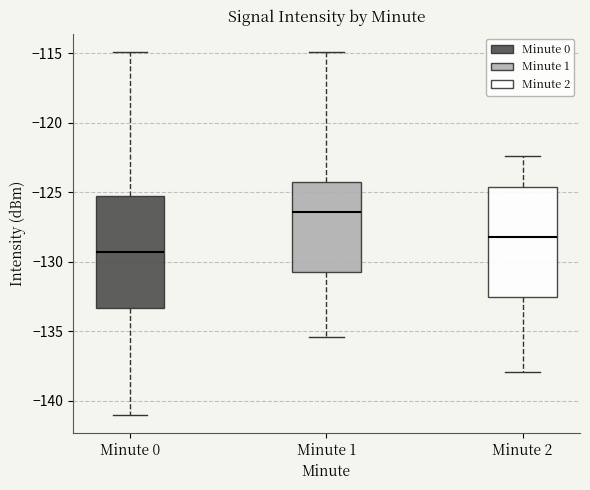

Where is the upper edge of the box for Minute 0 on the y-axis? The values are not printed on the chart, so give them approximately, as read against the axis.

-125.5